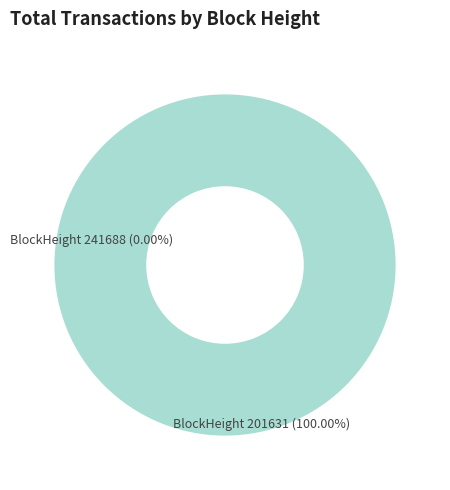

To the nearest percent, what is the combined percentage of 201631 and 241688?

100%